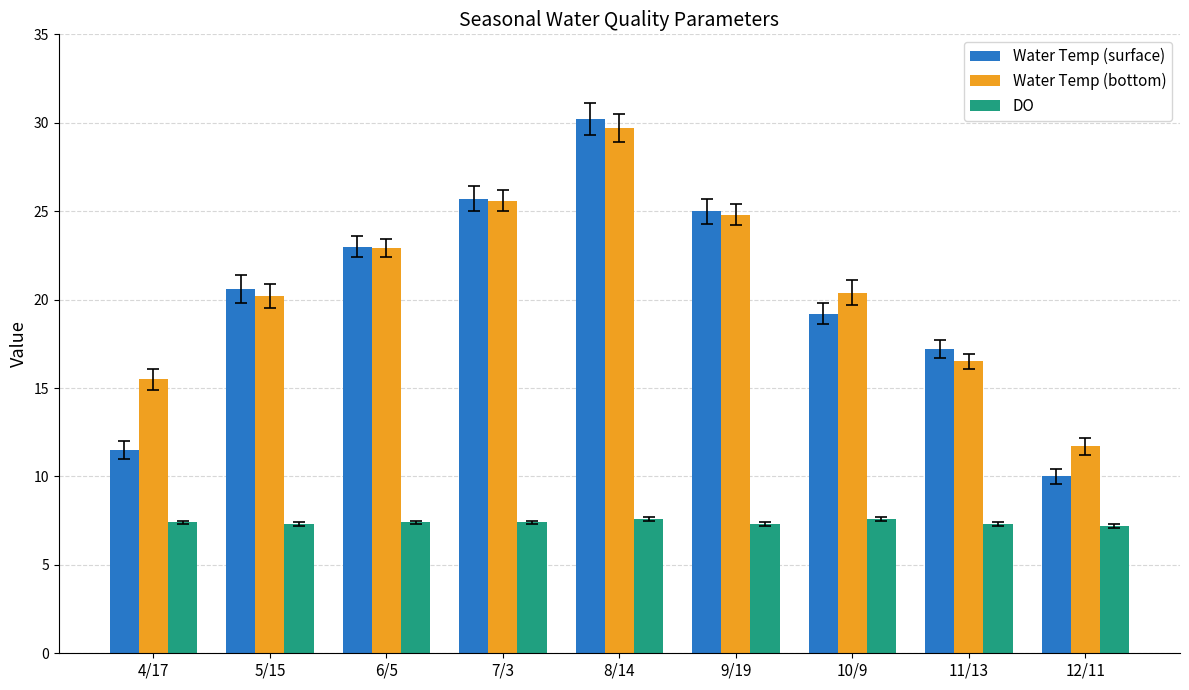

Which series has the widest spread of values?

Water Temp (surface)